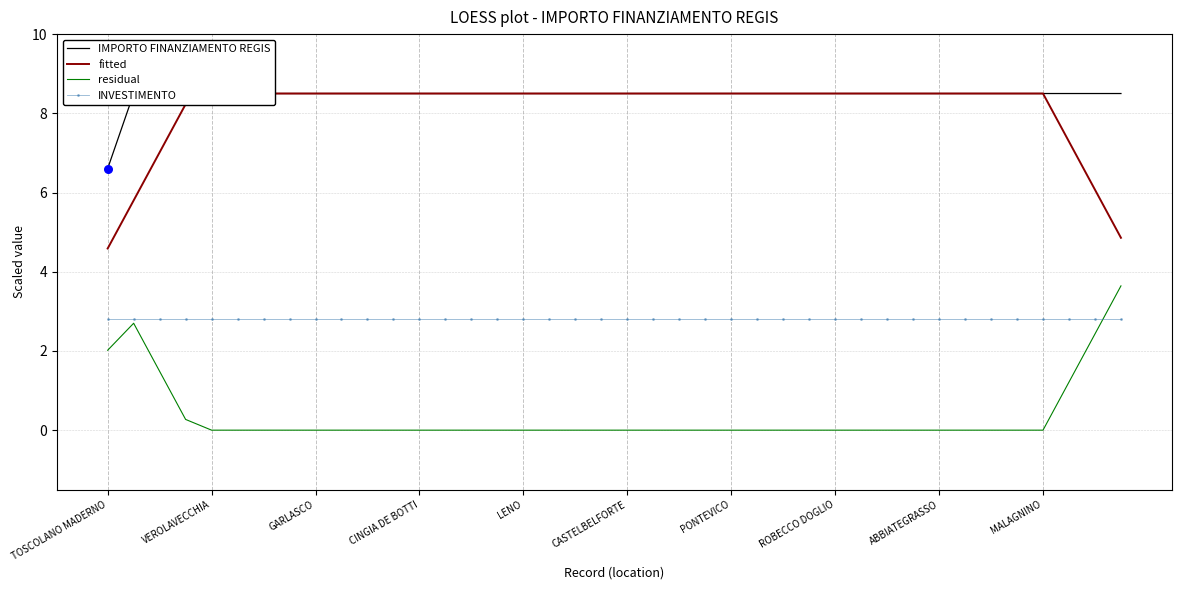

What is the total value across all series at 22?

19.8